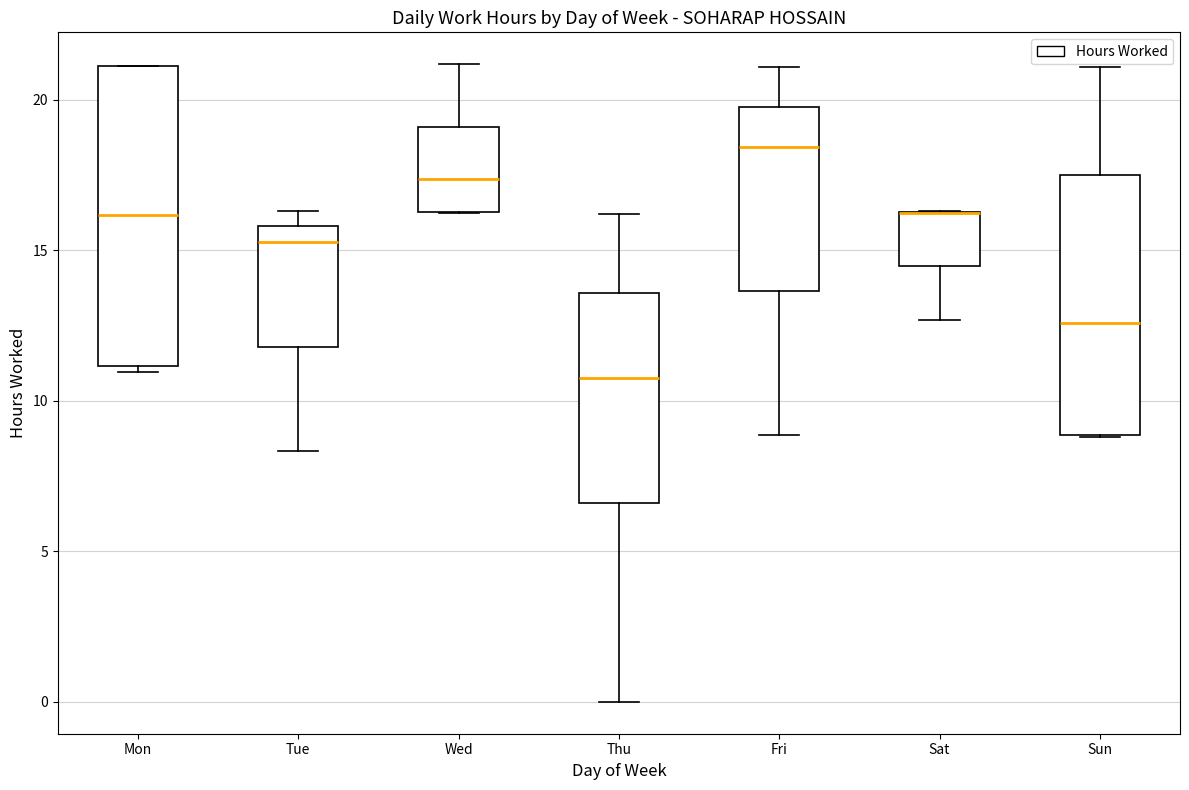

Reading left to right, transcribe this box plot: for each box, give where its median line is, the range the box spans, and where its two whiskers end, as read against the y-axis. The values are not printed on the chart, so give them approximately, as read against the axis.

Mon: median 16.0, box 11.0 to 21.0, whiskers 11.0 (just below the box's lower edge) to 21.0
Tue: median 15.5, box 12.0 to 16.0, whiskers 8.5 to 16.5
Wed: median 17.5, box 16.5 to 19.0, whiskers 16.0 to 21.0
Thu: median 10.5, box 6.5 to 13.5, whiskers 0.0 to 16.0
Fri: median 18.5, box 13.5 to 20.0, whiskers 9.0 to 21.0
Sat: median 16.0 (drawn on the box's upper edge), box 14.5 to 16.5, whiskers 12.5 to 16.5
Sun: median 12.5, box 9.0 to 17.5, whiskers 9.0 to 21.0